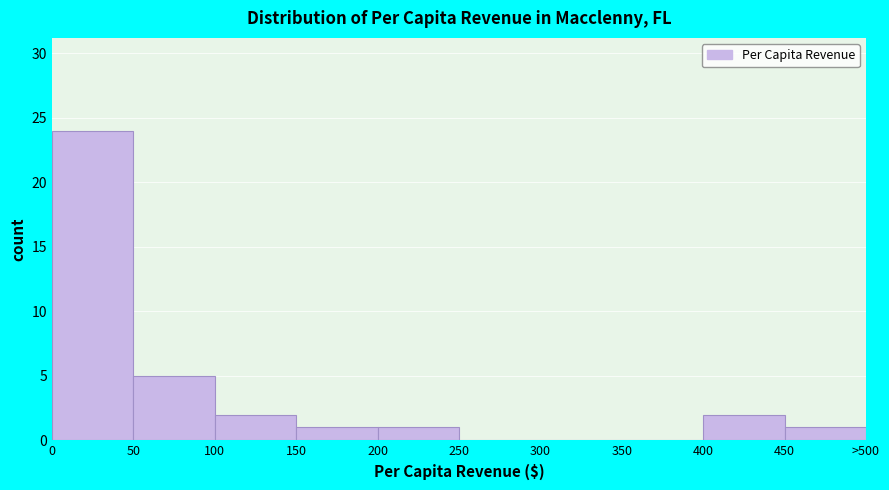

Reading right to left, transcribe all the data shown in this chart.

450=1	400=2	350=0	300=0	250=0	200=1	150=1	100=2	50=5	0=24